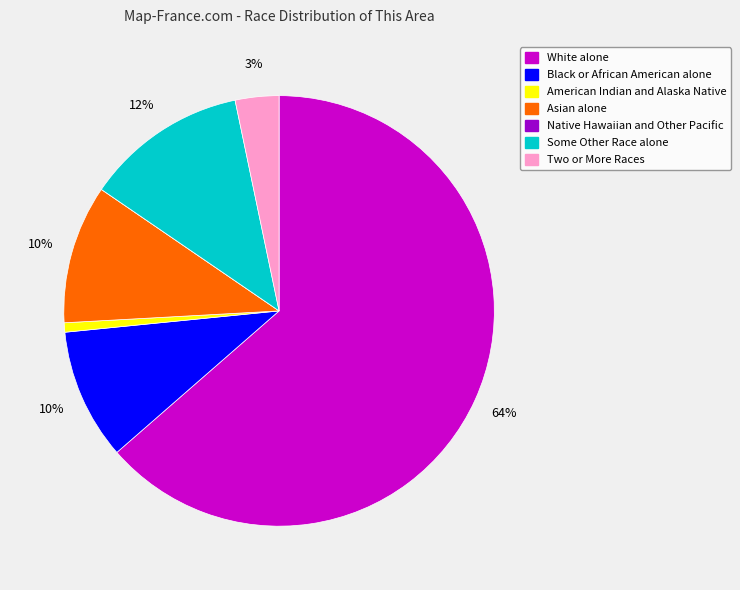

The Black or African American alone slice represents 10% of the pie. True or false?

True